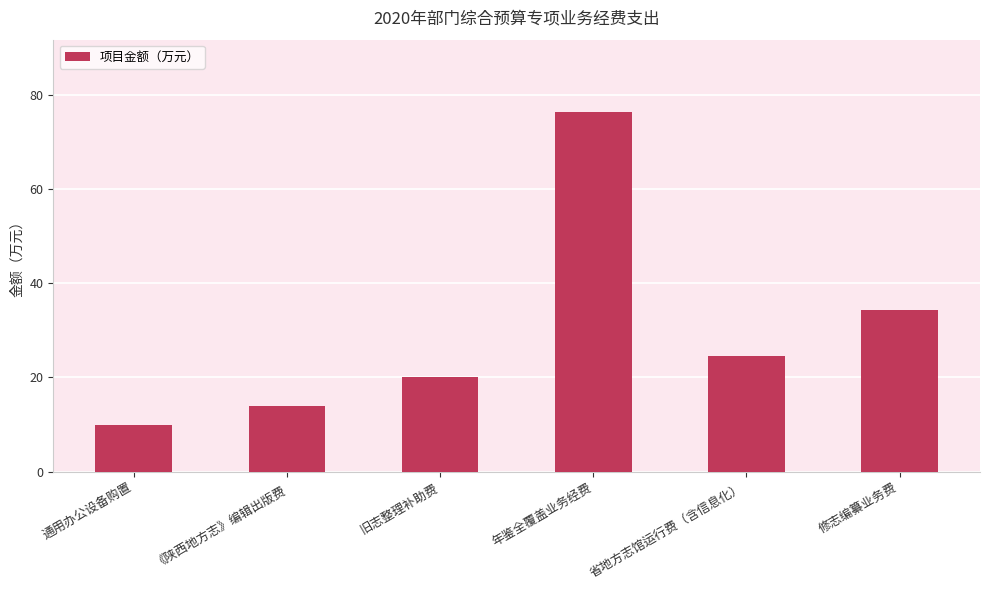

The value at 修志编纂业务费 is 10.8. True or false?

False